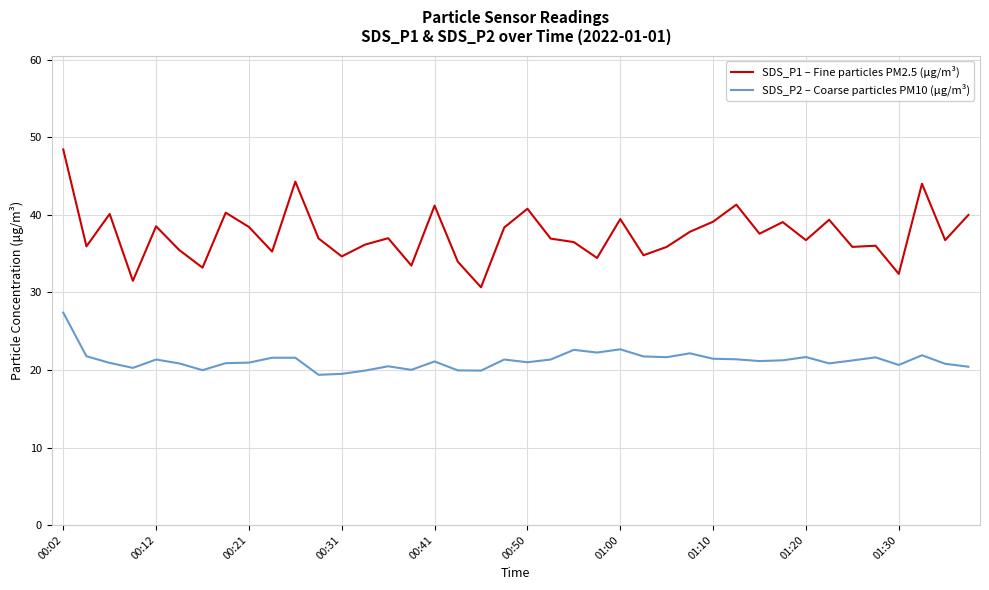

True or false: SDS_P1 – Fine particles PM2.5 (μg/m³) and SDS_P2 – Coarse particles PM10 (μg/m³) cross at least once.

False